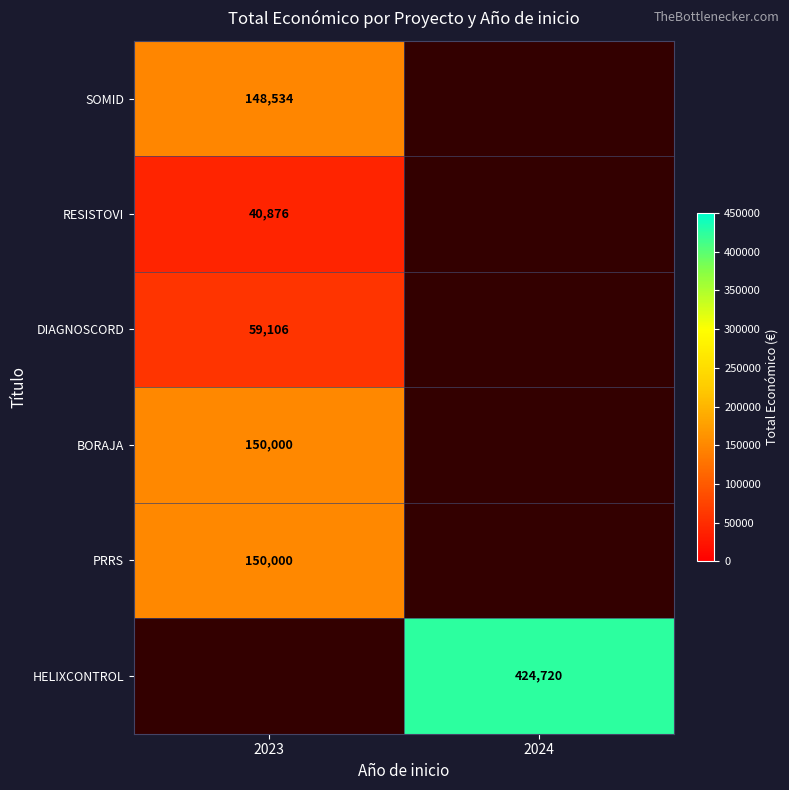

The value of HELIXCONTROL at 2024 is 676369.7. True or false?

False